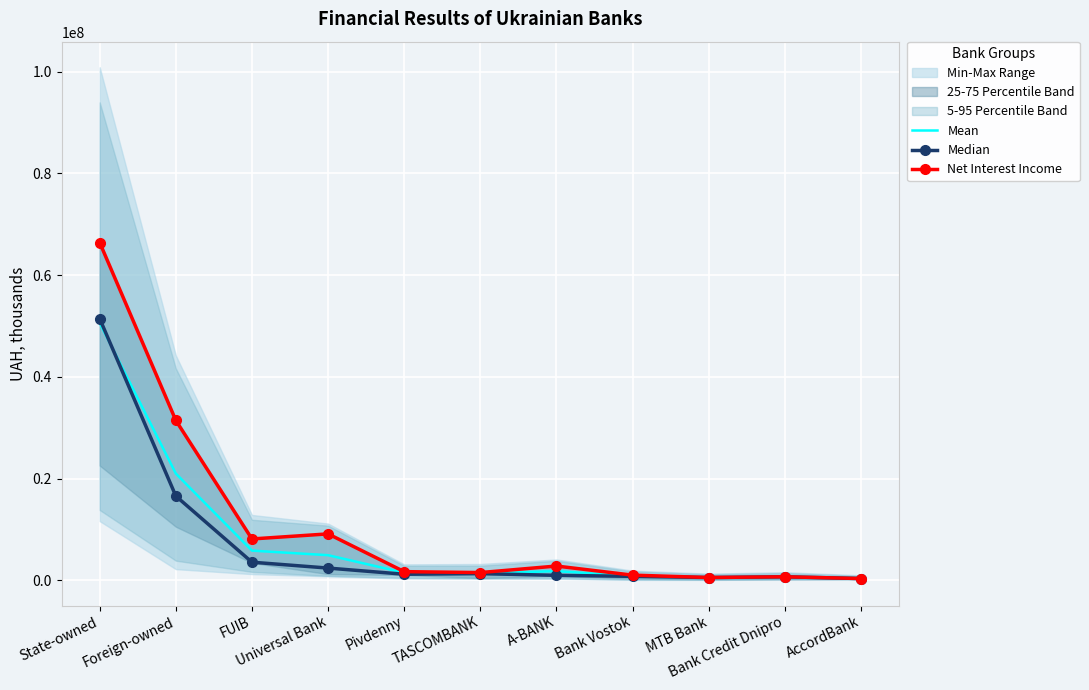

True or false: Net Interest Income and Median intersect in this chart.

False